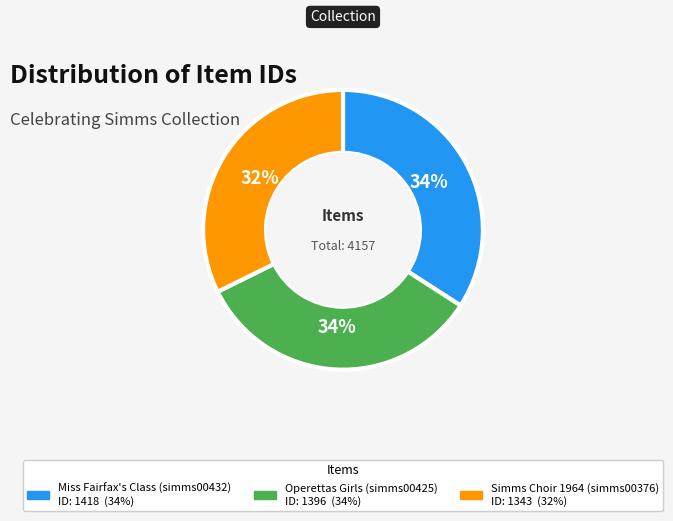

How many segments does this pie chart have?

3